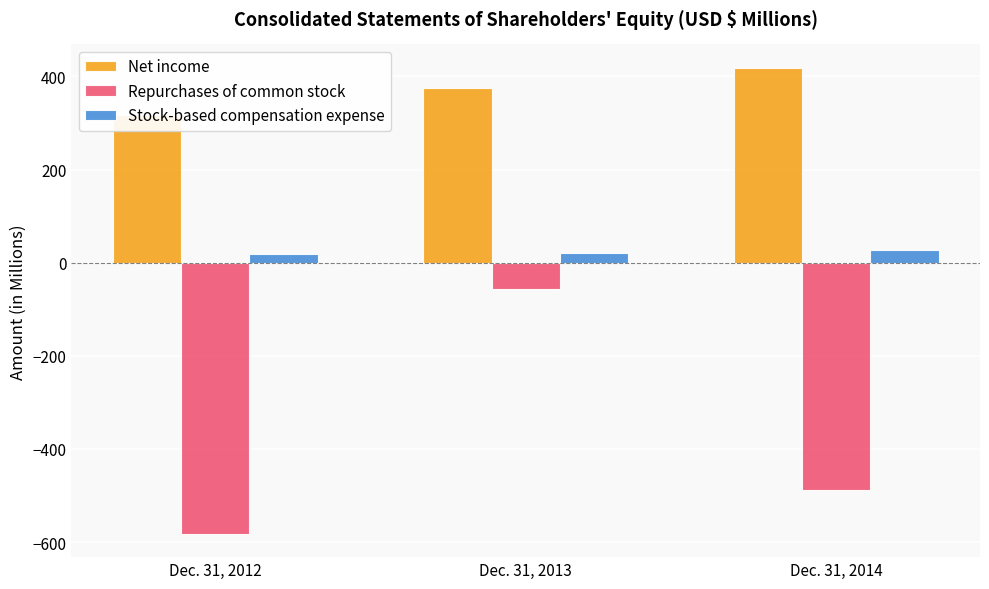

How many data points in Repurchases of common stock are less than -487?

2